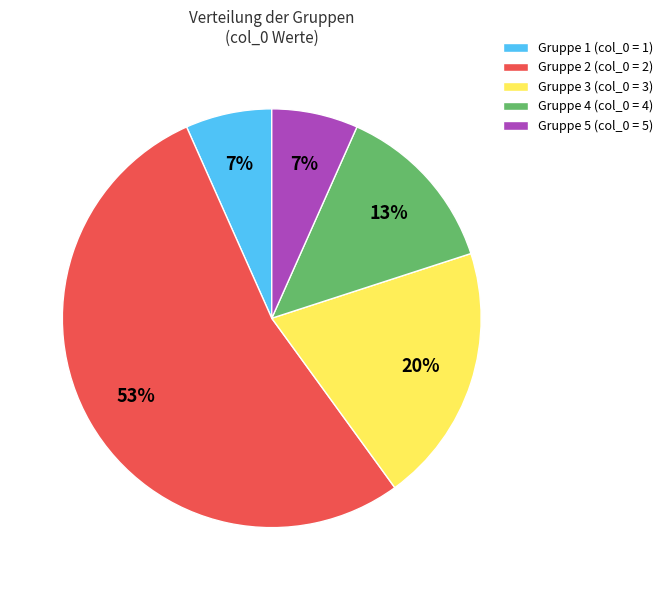

Which category has the biggest portion of the pie?

Gruppe 2 (col_0 = 2)